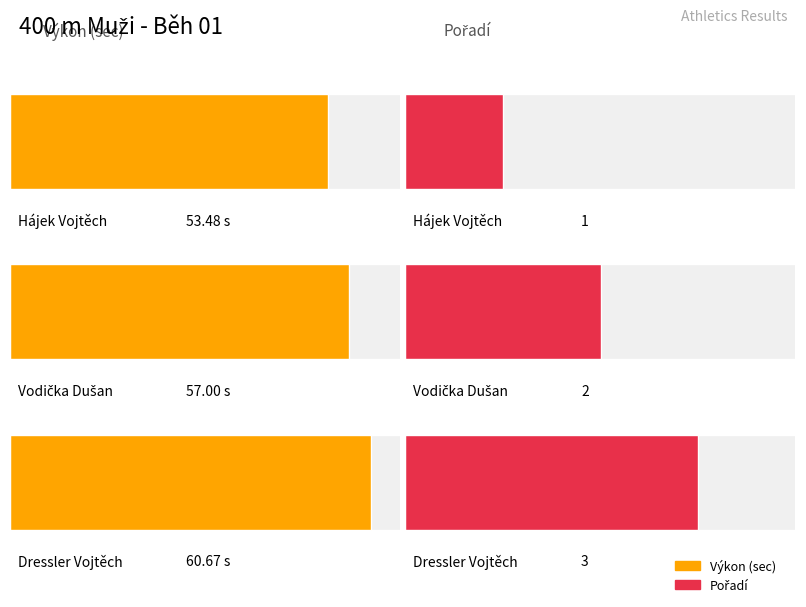

Between Vodička Dušan and Dressler Vojtěch, which series saw the biggest shift?

Výkon